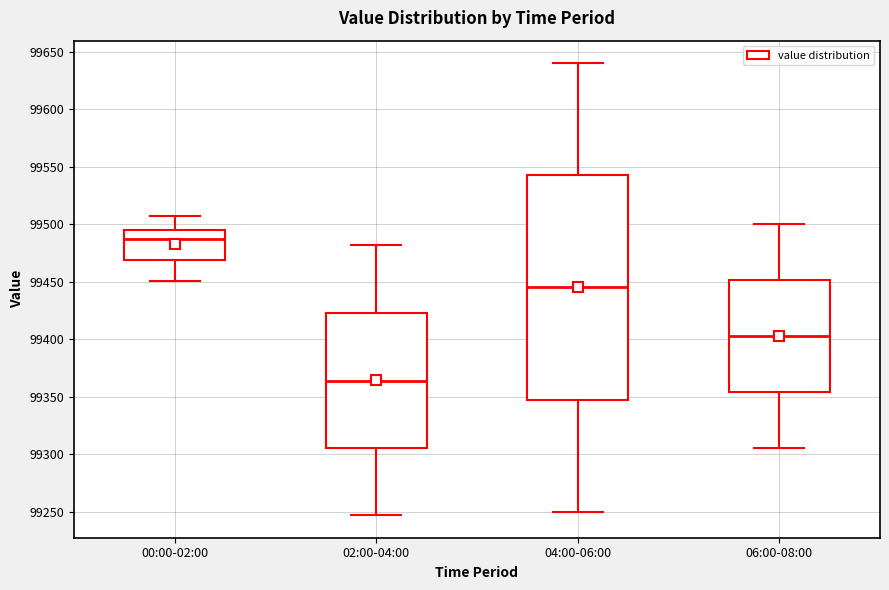

Where does the upper whisker of the box for 00:00-02:00 end on the y-axis? The values are not printed on the chart, so give them approximately, as read against the axis.

99505